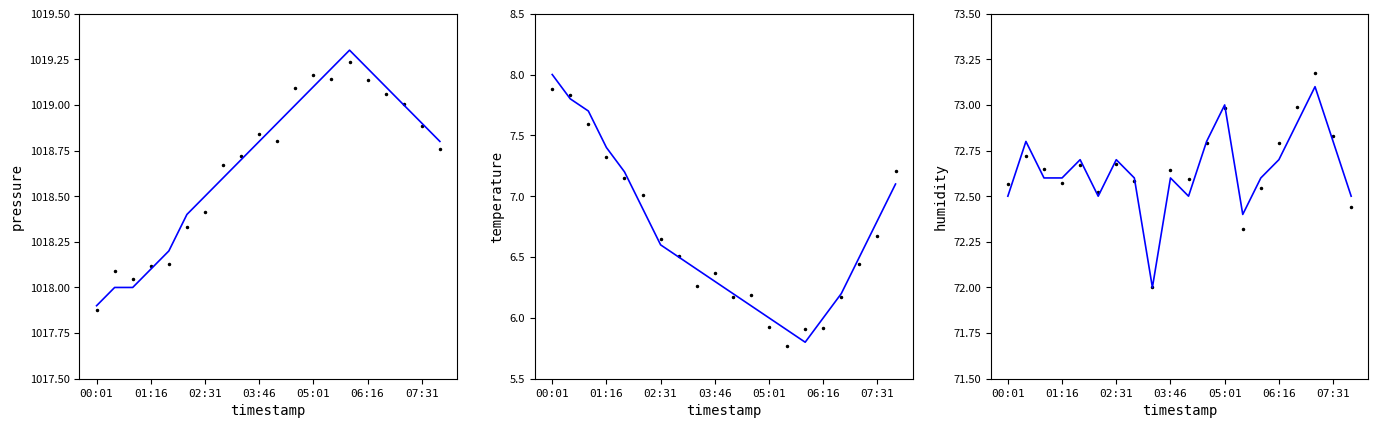

Is the value of humidity (smooth) at 8 greater than the value of pressure (data) at 17?

No